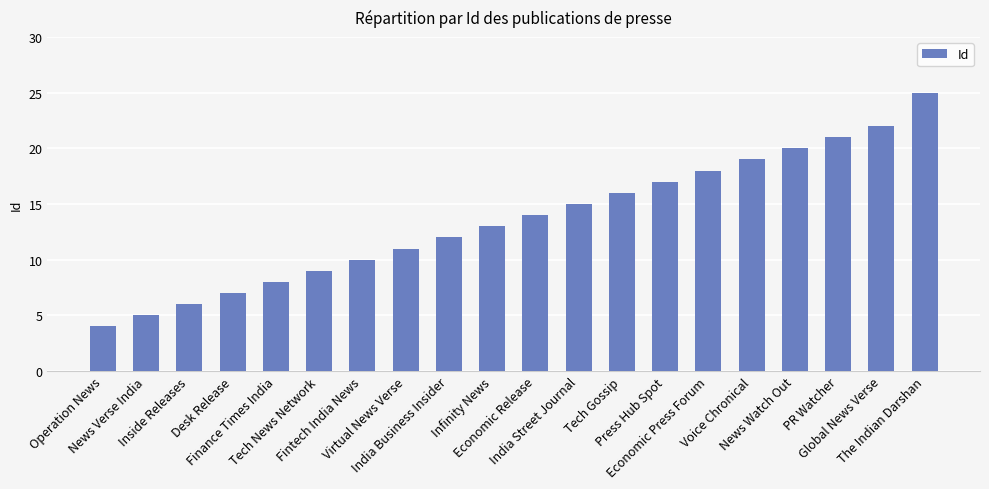

Which has a higher value, Desk Release or Press Hub Spot?

Press Hub Spot